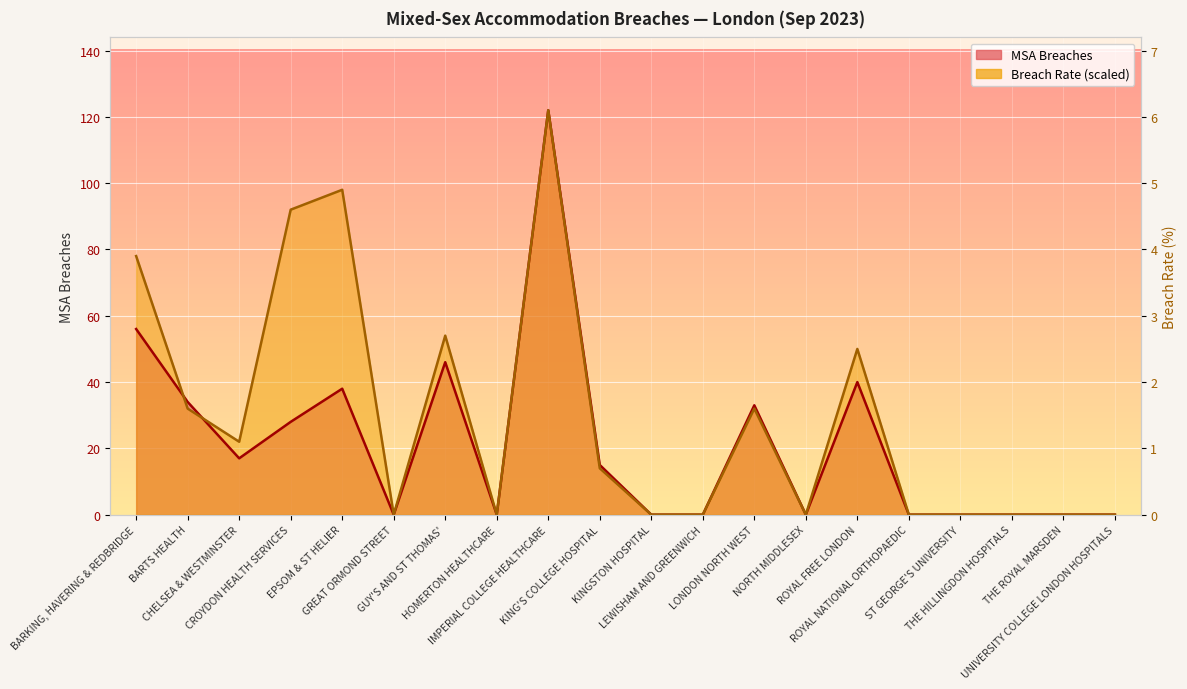

What position from the right is LEWISHAM AND GREENWICH?

9